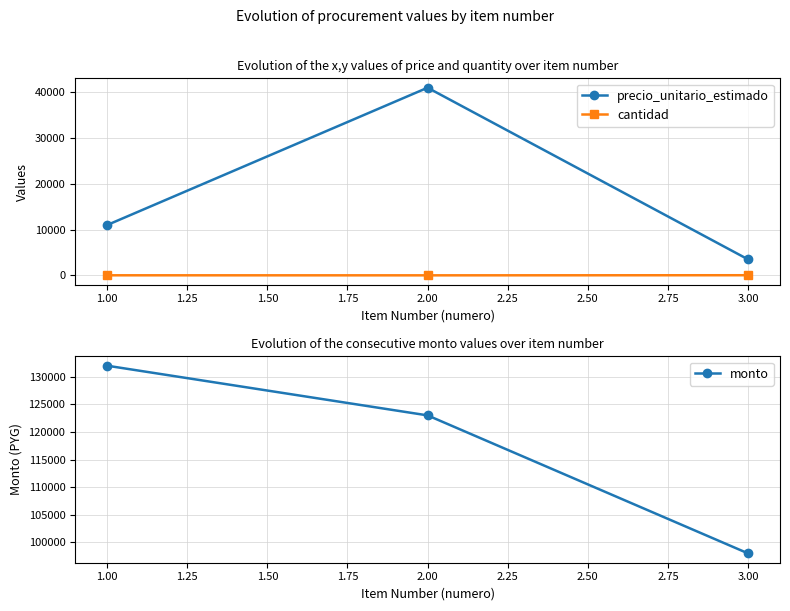

What is the maximum value for precio_unitario_estimado?

41000